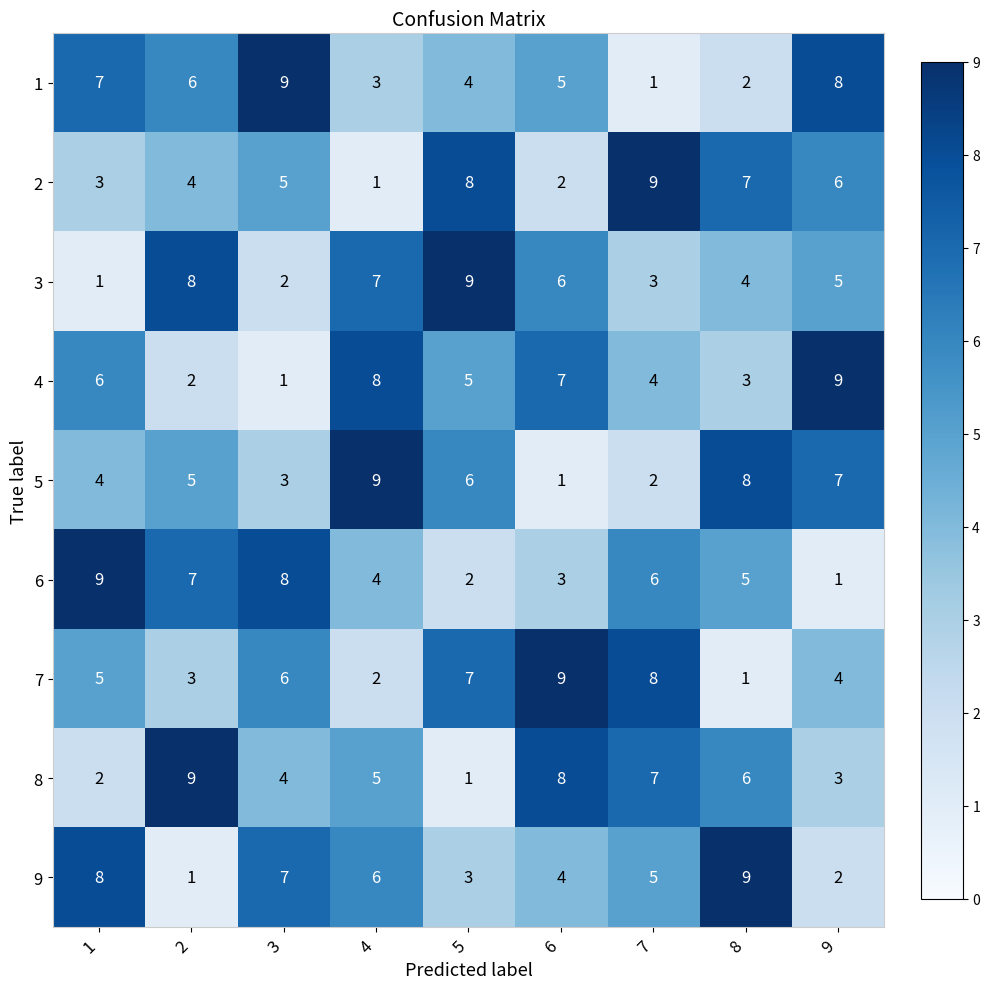

What is the total value across all series at 2?

45